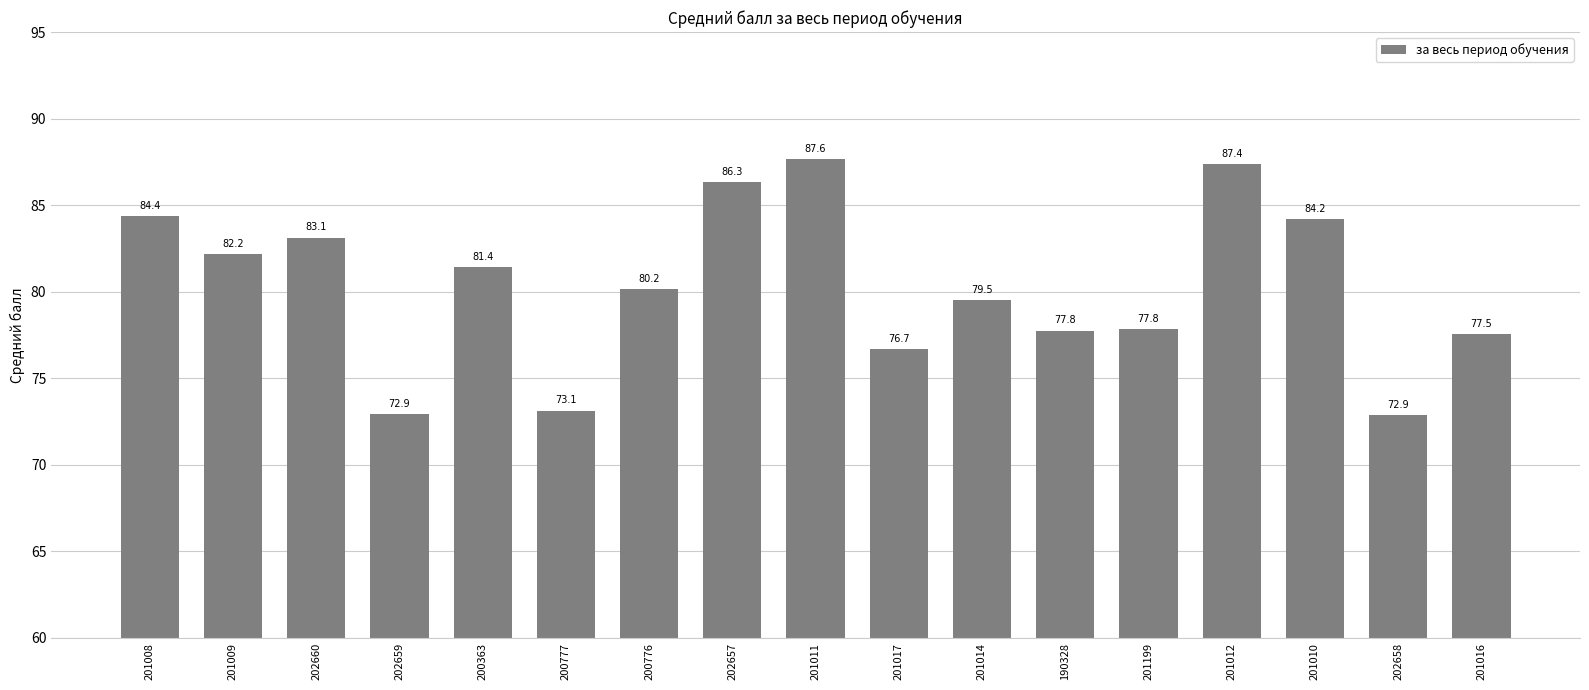

Which has a higher value, 201009 or 201008?

201008